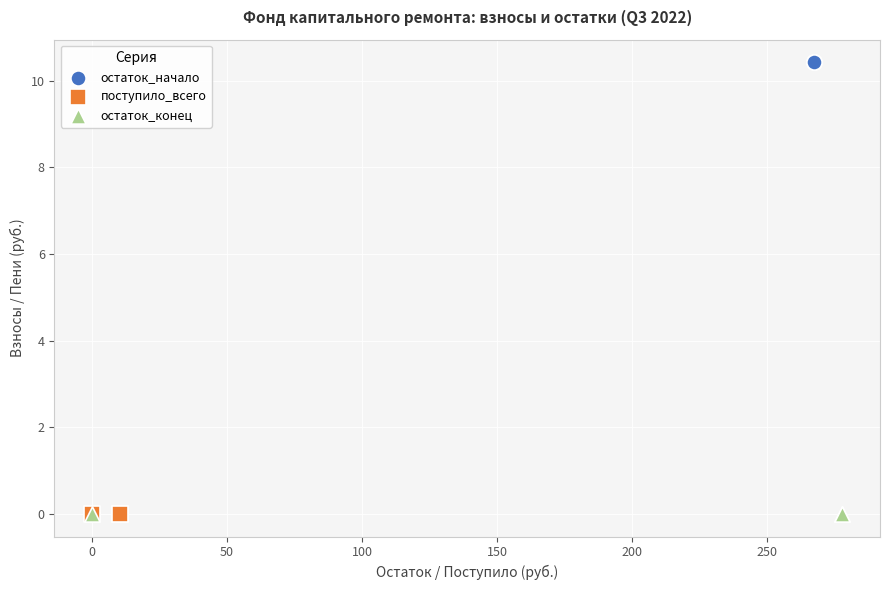

Which series contains the highest Y value?

остаток_начало